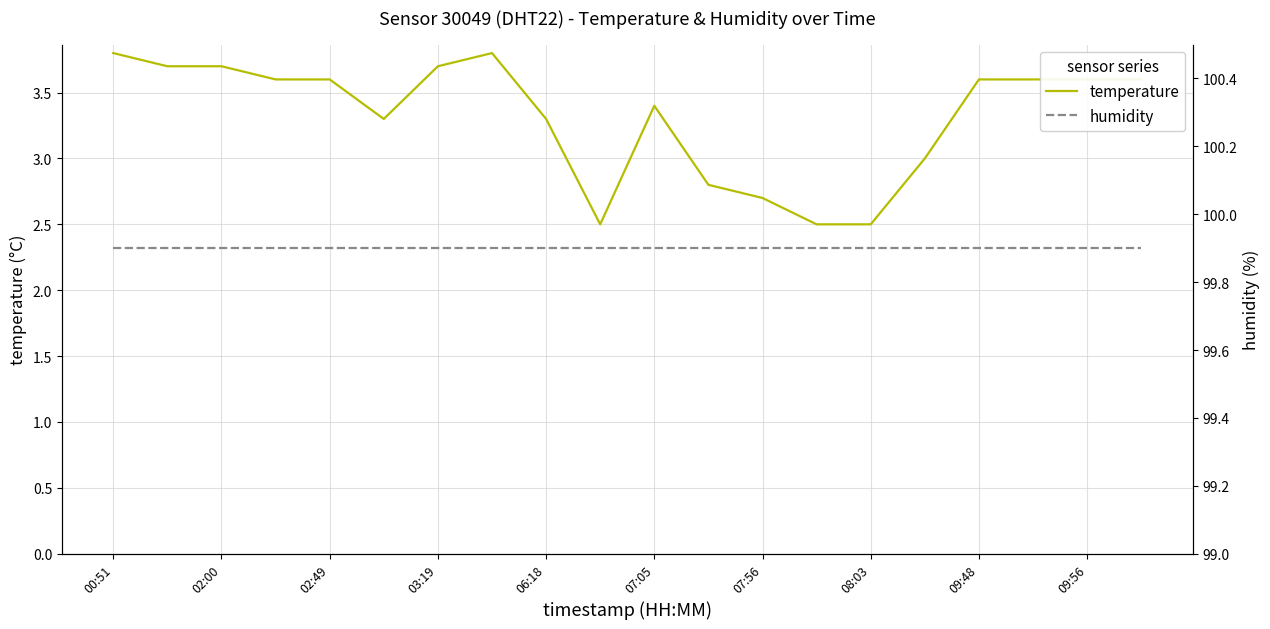

What is the maximum value for temperature?

3.8